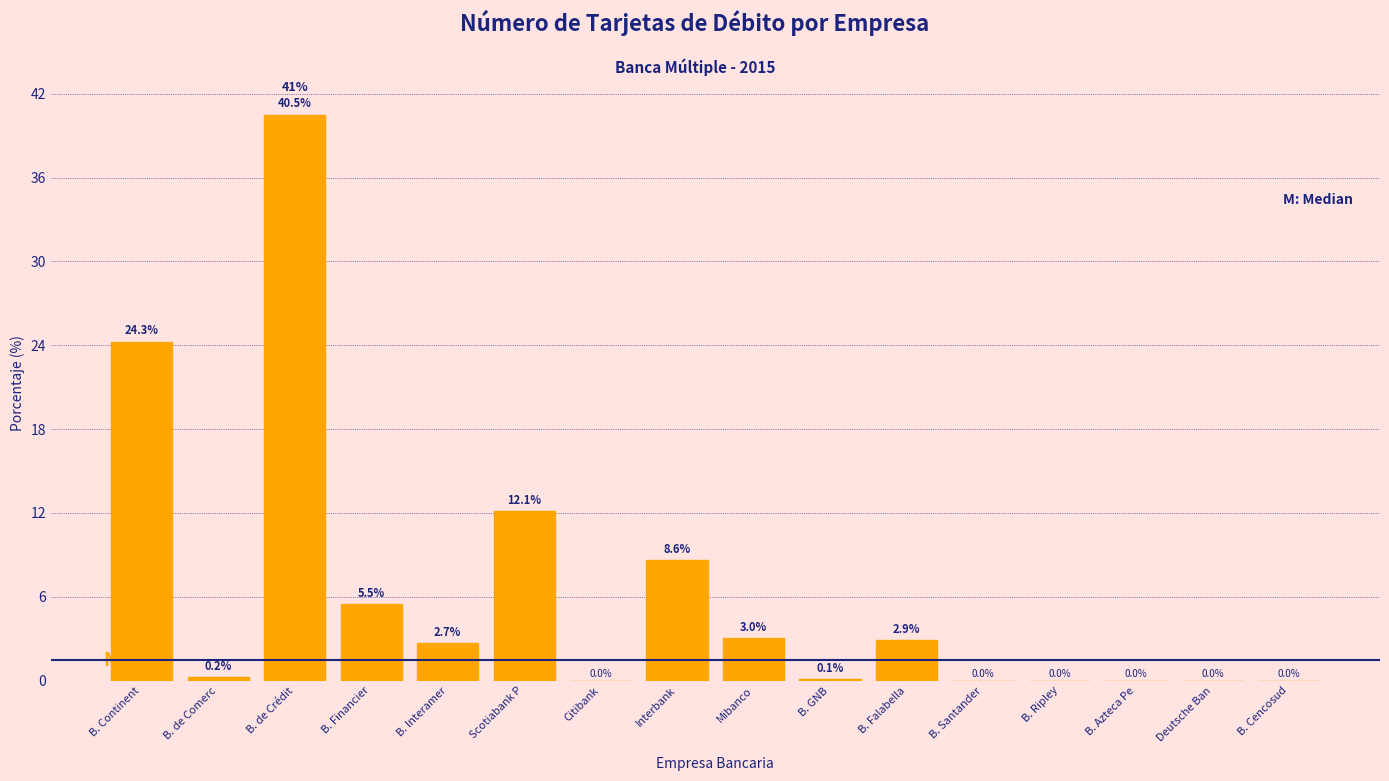

What is the sum of the values at B. Azteca Pe and Scotiabank P?

12.1